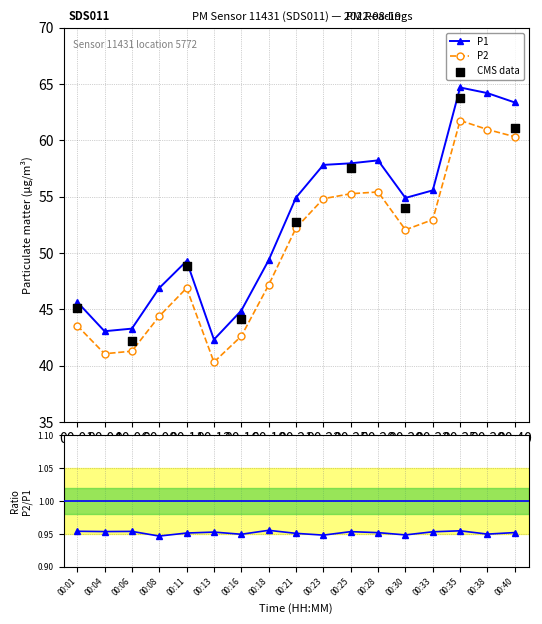

Is the value of P1 at 00:28 greater than the value of P2 at 00:33?

Yes